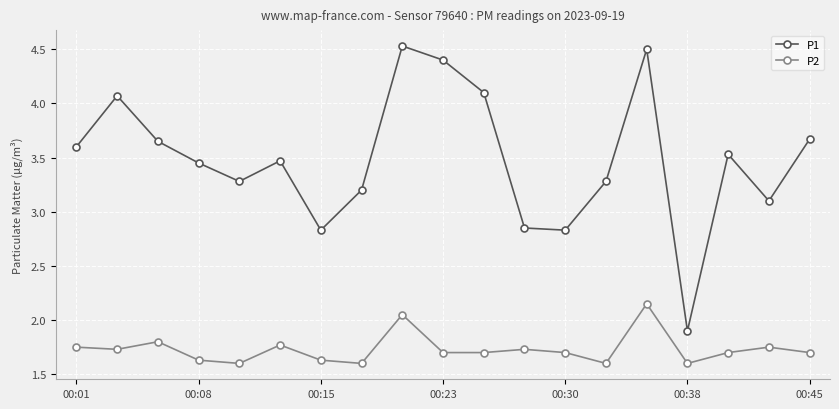

List the series in order of their overall mean, lowest first.

P2, P1